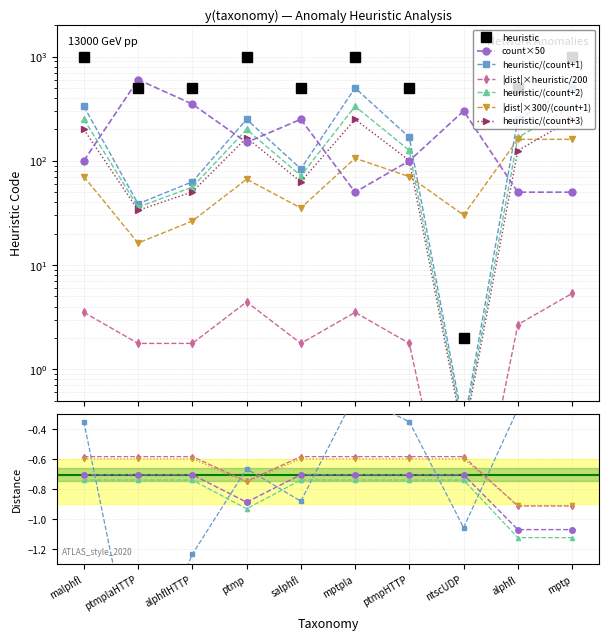

Between ptmplaHTTP and ptmp, which is larger?

ptmp